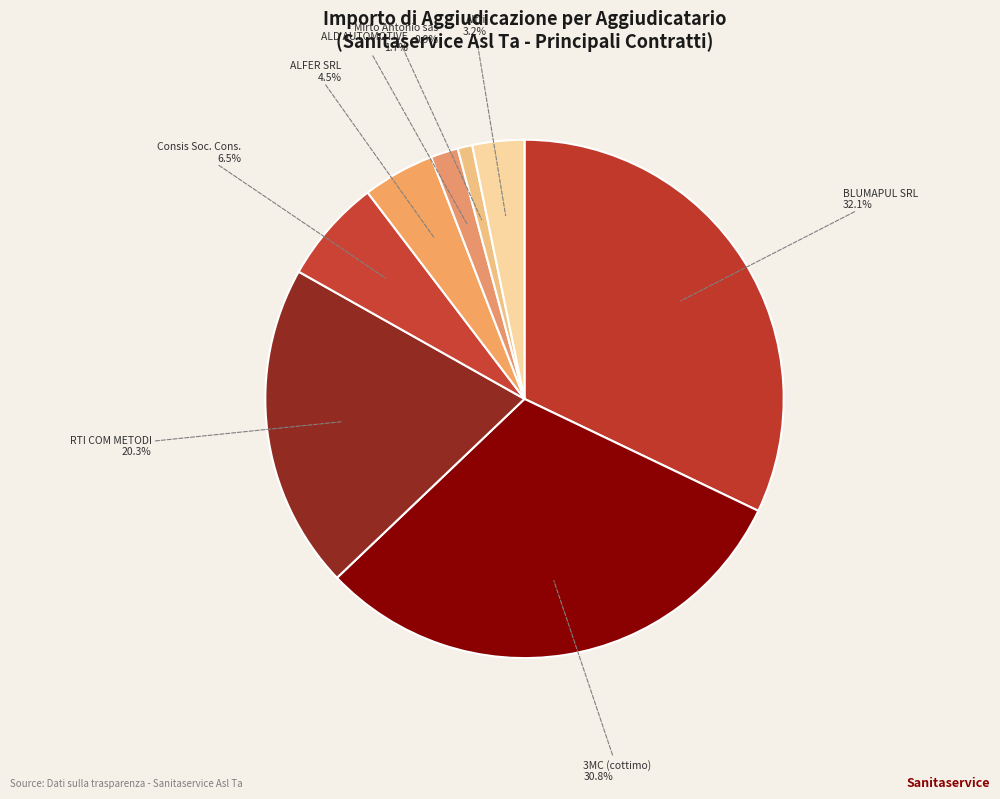

Which category has the smallest portion of the pie?

Mirto Antonio sas